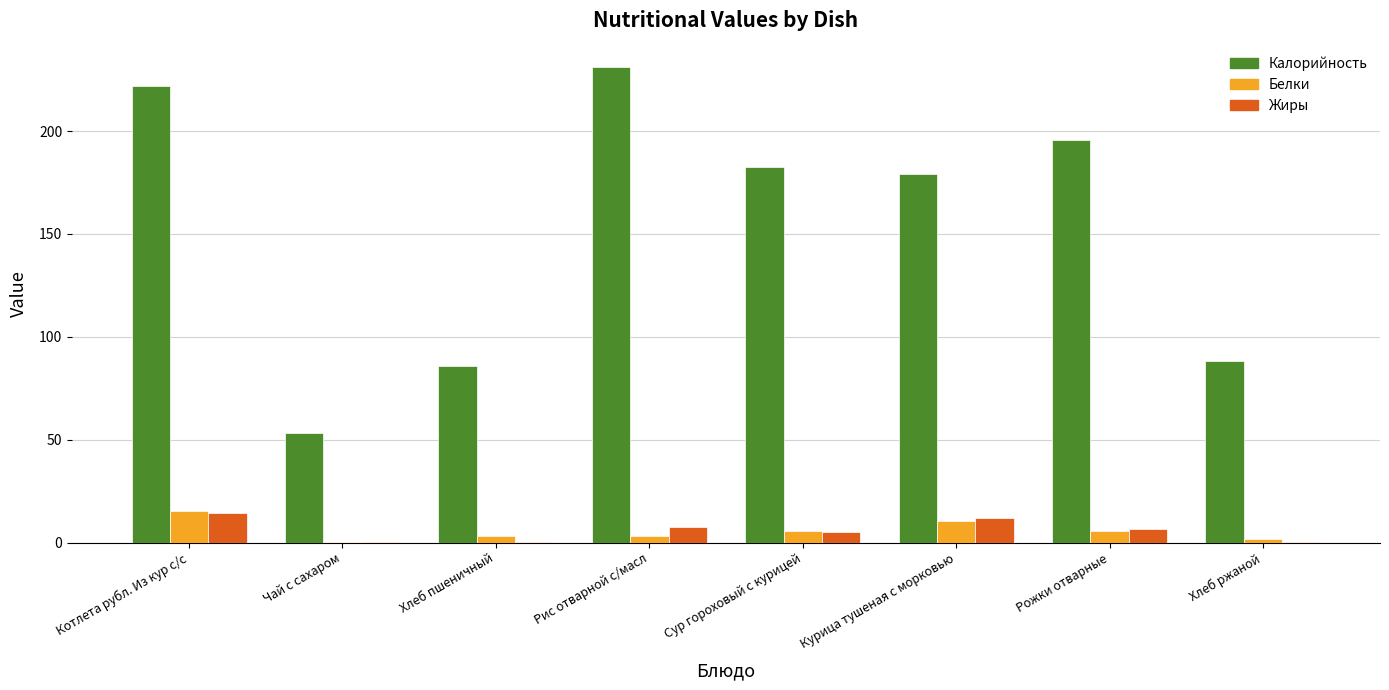

How many groups of bars are there?

8